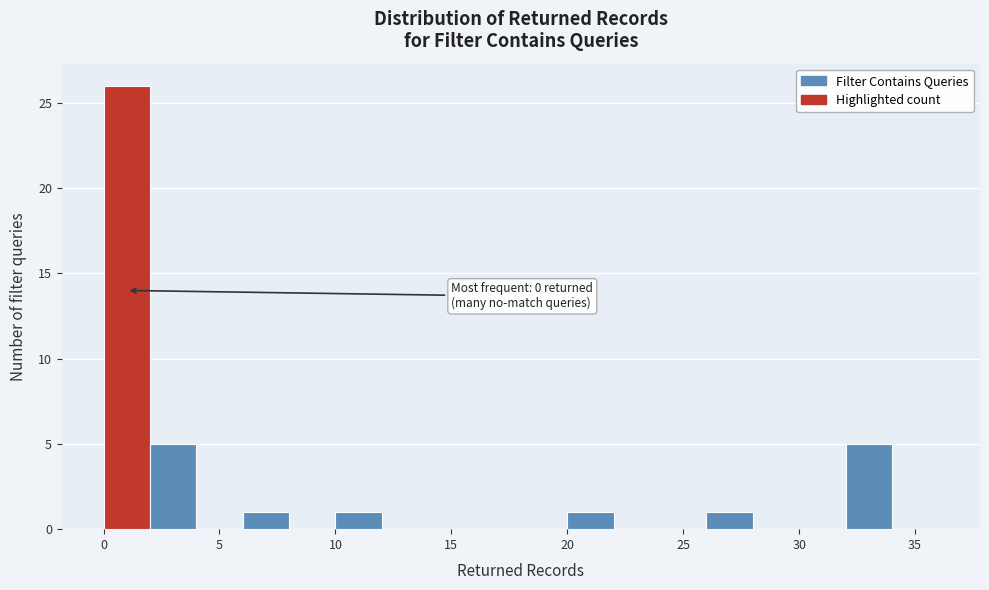

Which range on the x-axis has the tallest bar?

0 to 2